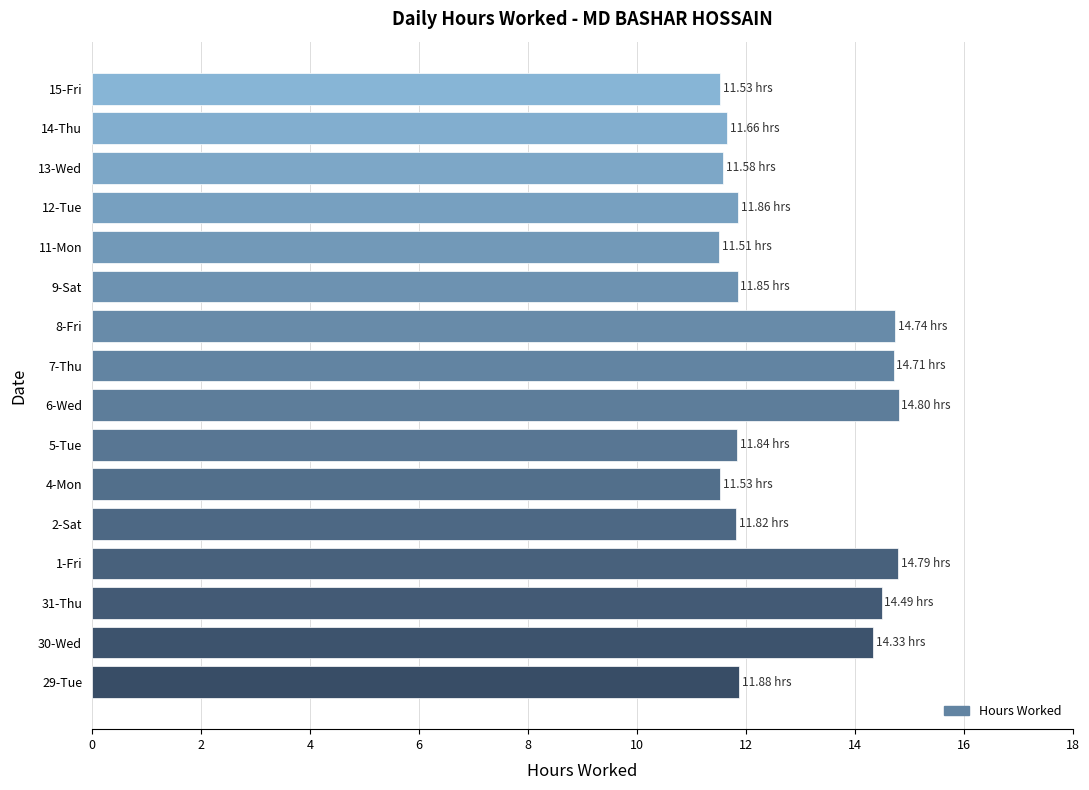

What is the sum of the values at 6-Wed and 1-Fri?

29.6